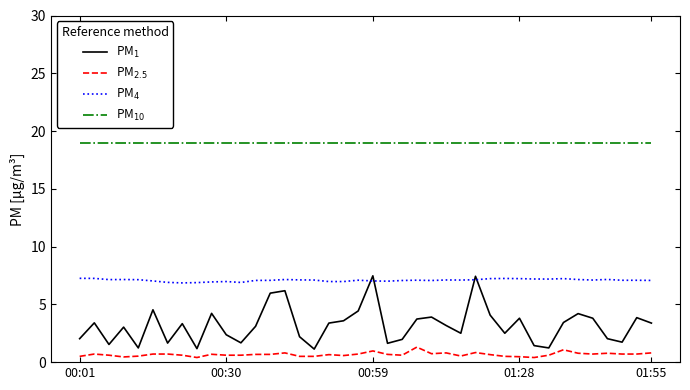

What is the maximum value shown in the chart?

19.0